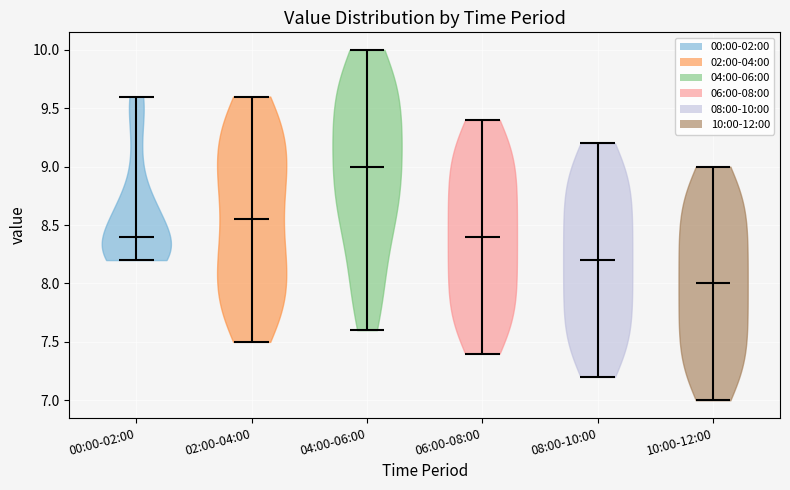

Where does the median line of the violin for 04:00-06:00 sit on the y-axis? The values are not printed on the chart, so give them approximately, as read against the axis.

9.00